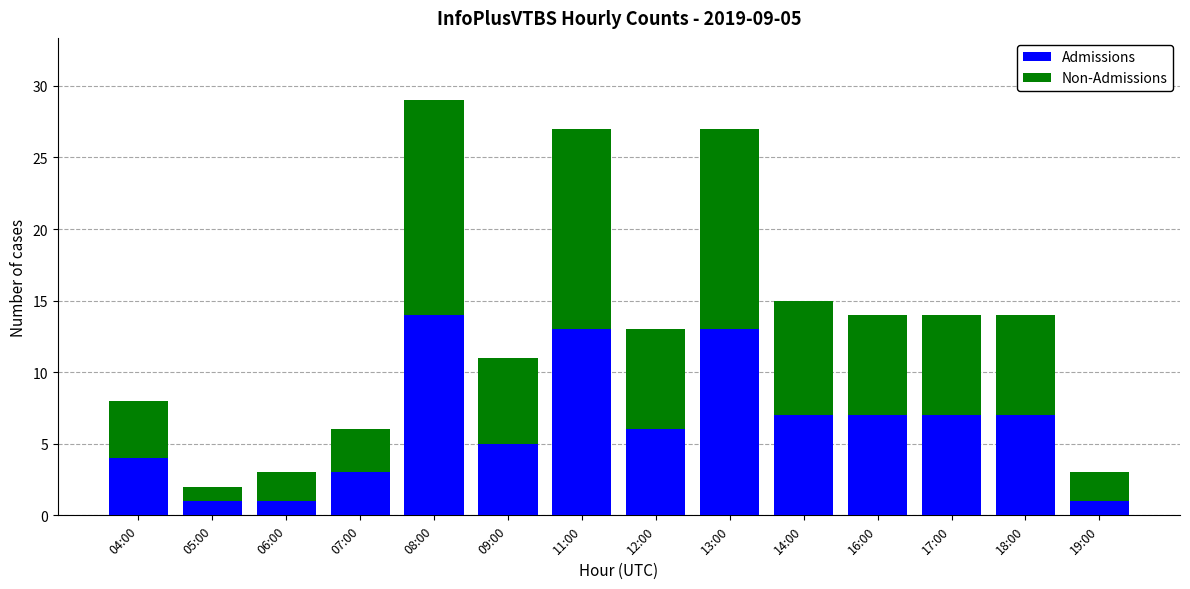

How many data points in Admissions are less than 7?

7